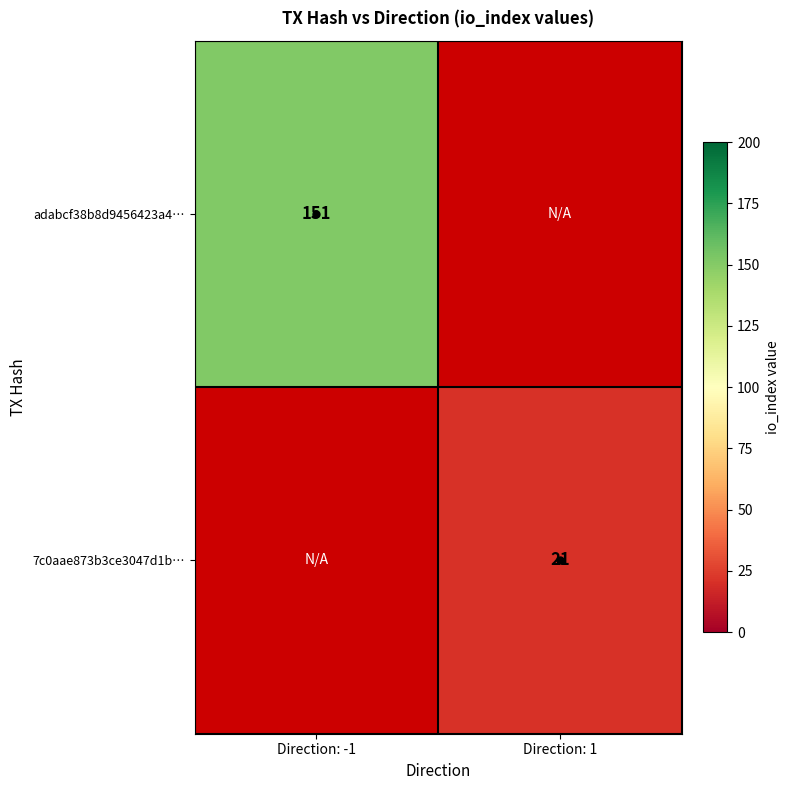

Which category has the lowest value across all series?

Direction: 1